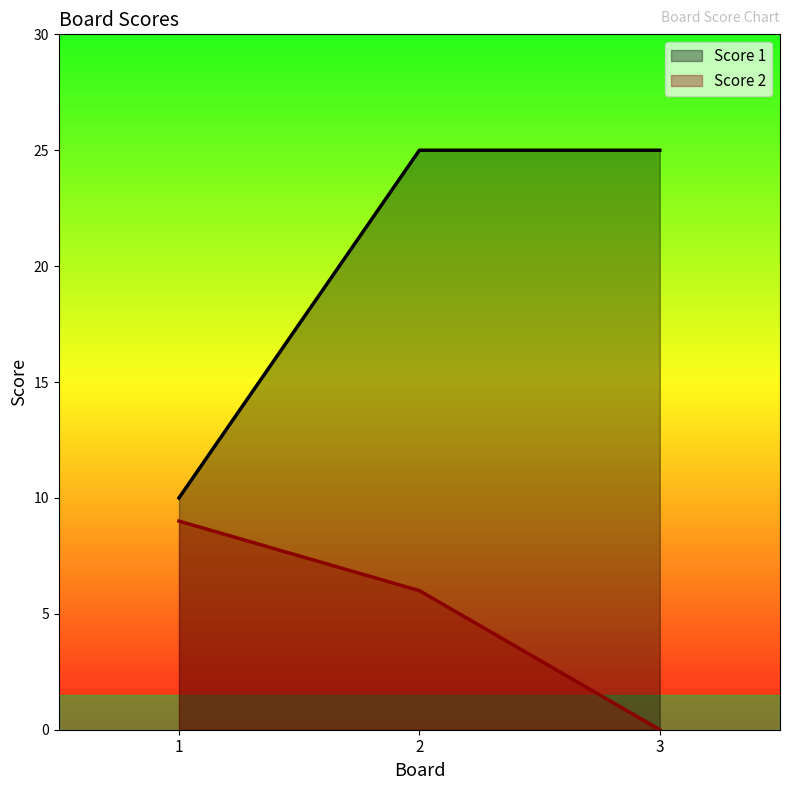

Which series has the widest spread of values?

Score 1